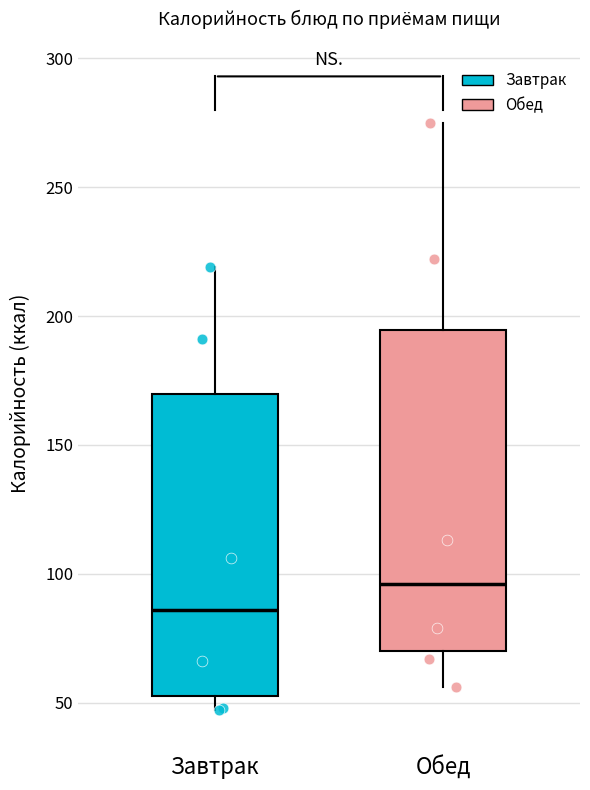

Where is the upper edge of the box for Обед on the y-axis? The values are not printed on the chart, so give them approximately, as read against the axis.

195